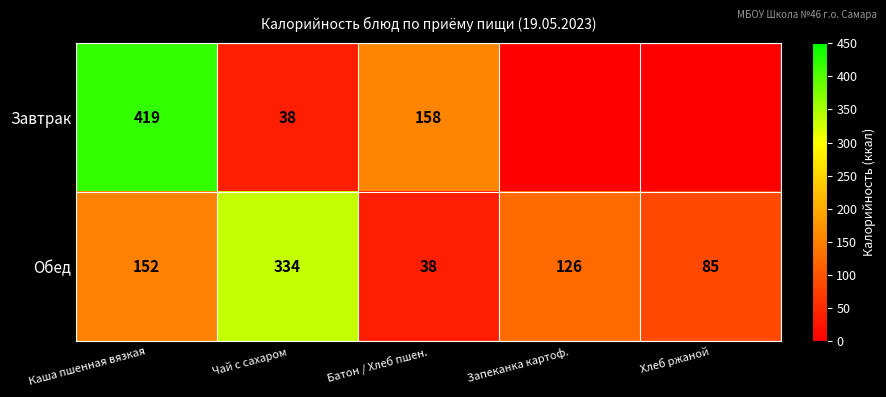

Read the Обед value at Каша пшенная вязкая, to the nearest 50.

150